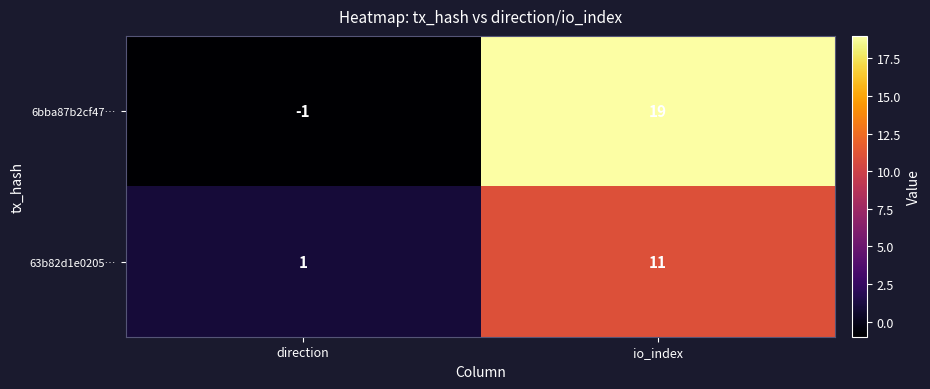

What is the greatest value displayed?

19